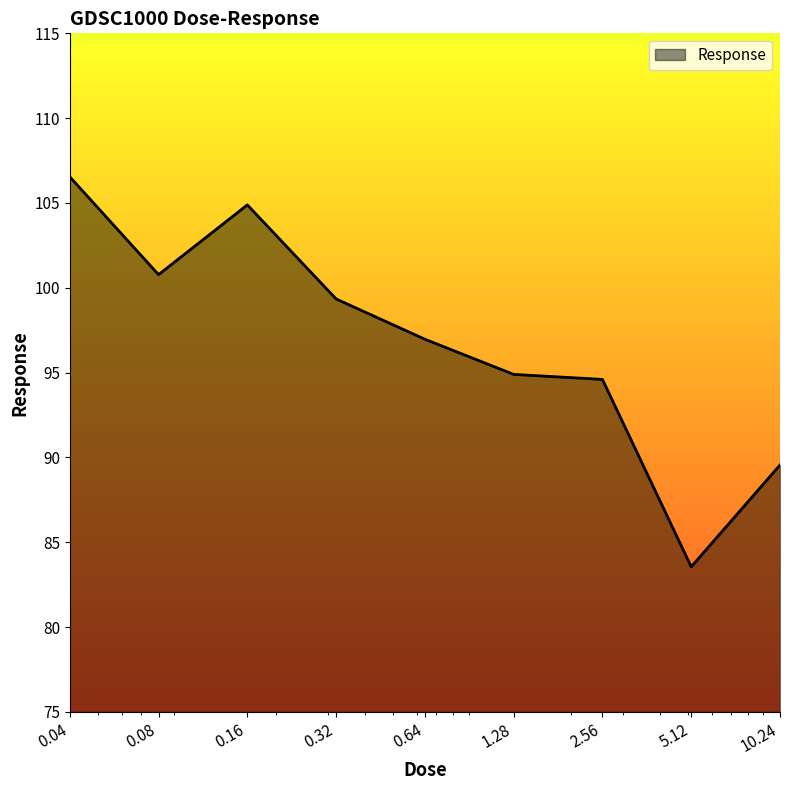

What is the difference between the maximum and minimum values?

23.0